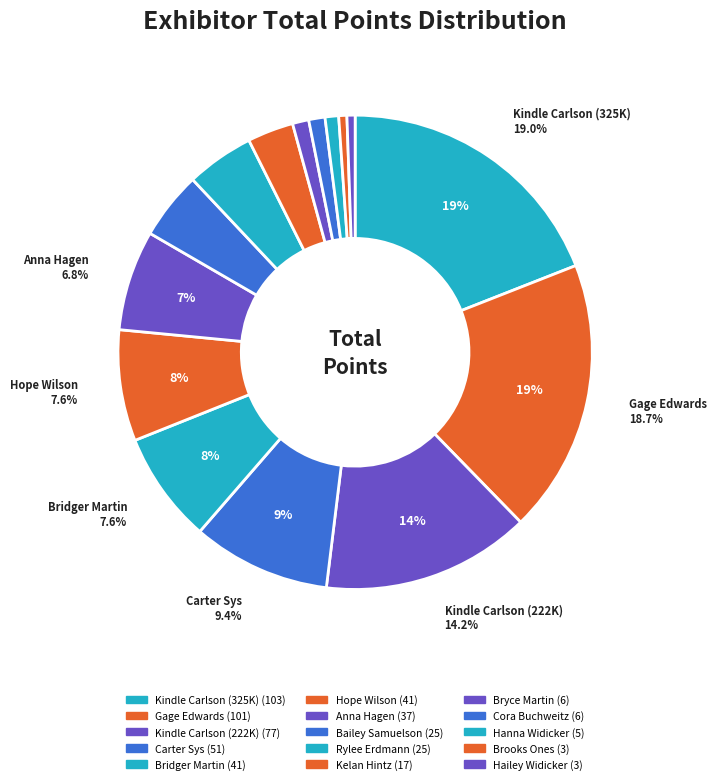

What is the total percentage of Anna Hagen and Cora Buchweitz?

7.9%